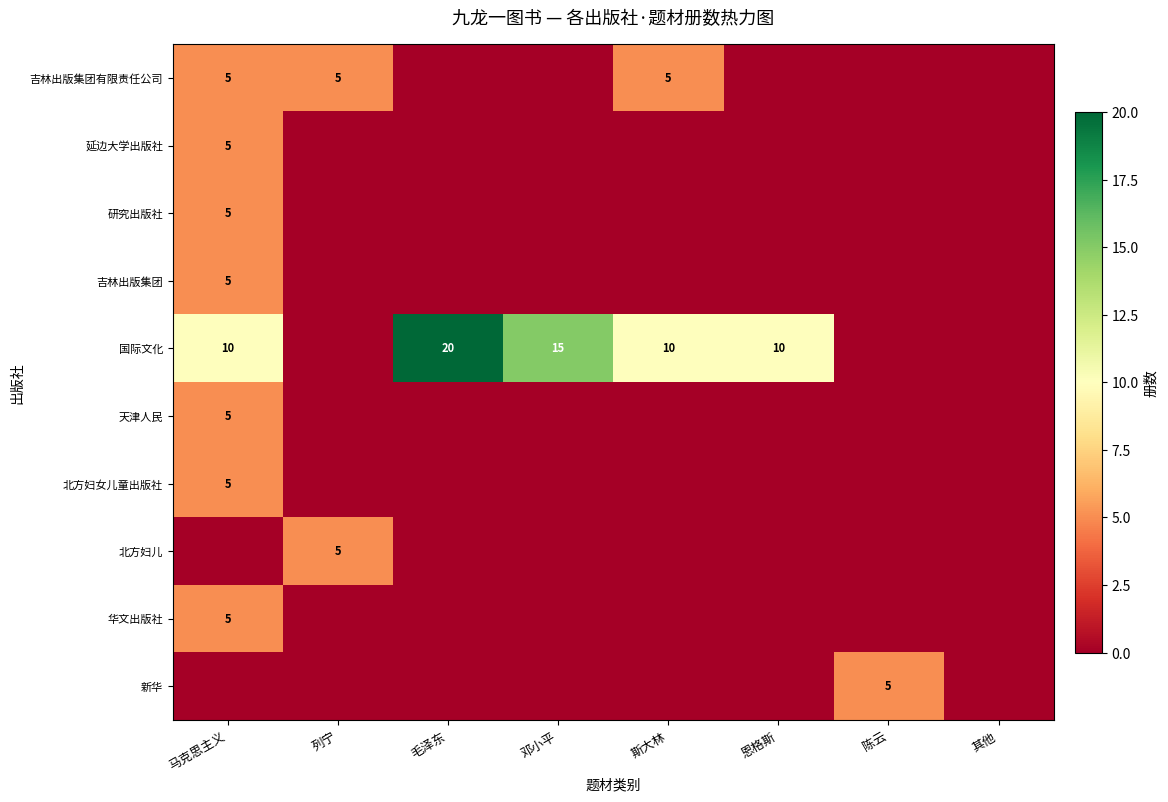

How many data points does each series have?

8